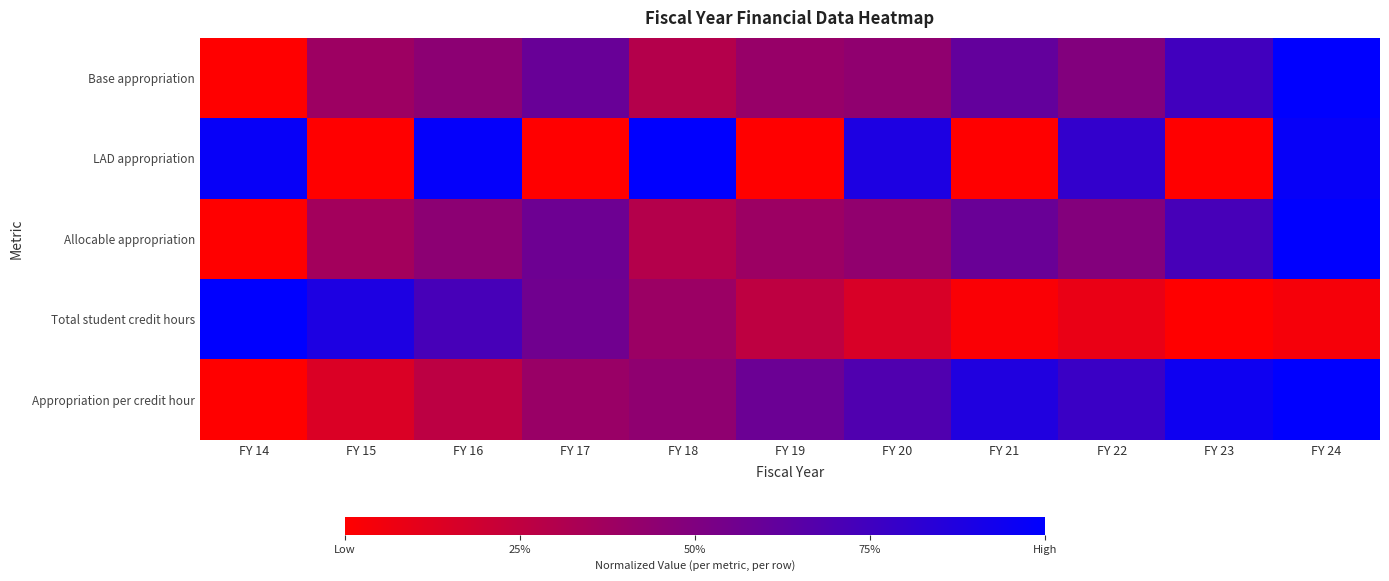

What is the greatest value displayed?

1.0